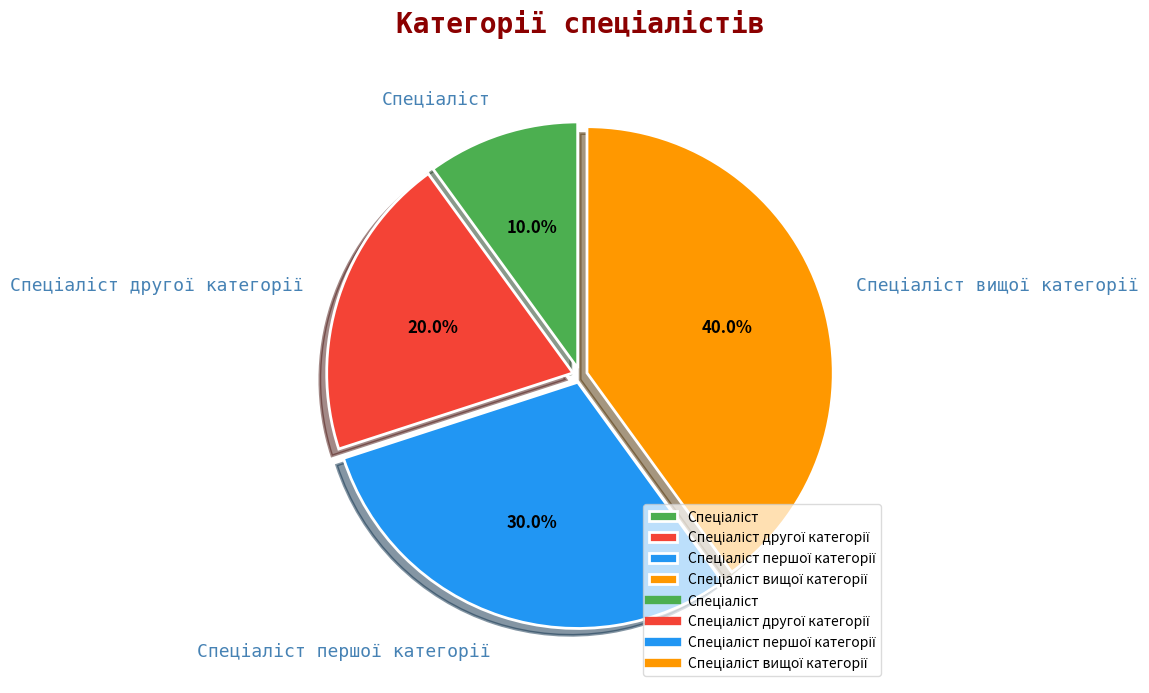

Is there a majority slice in this chart?

No